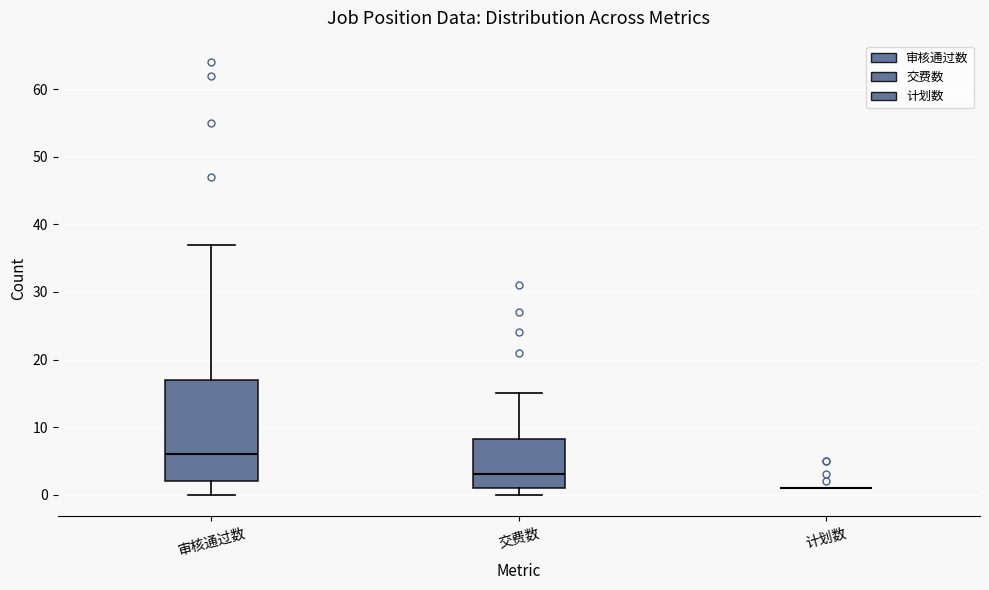

Comparing the boxes themselves (not the whiskers), which one is the tallest?

审核通过数